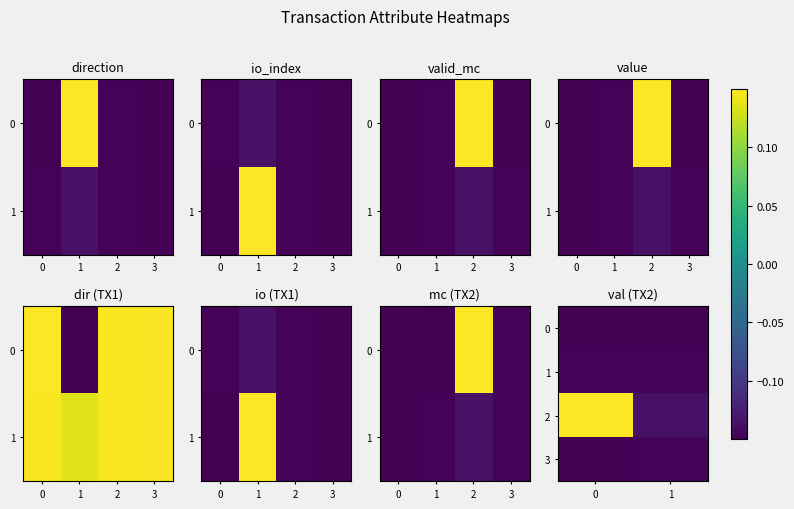

Rank the categories by 2 value from highest to lowest.

0, 1